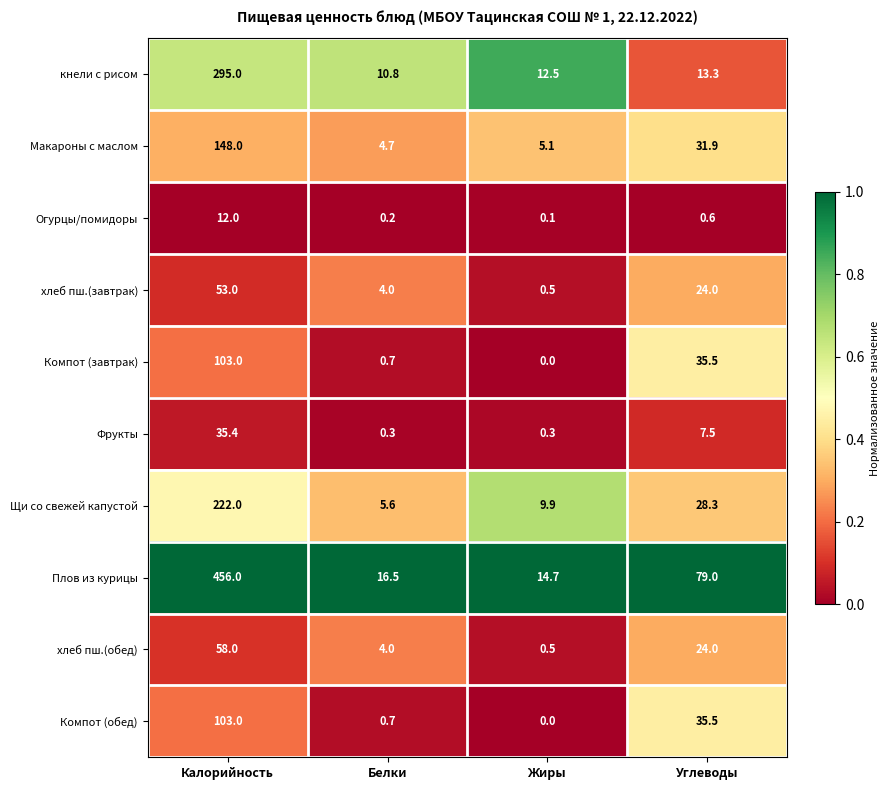

True or false: Огурцы/помидоры has a value of 0.2 at Белки.

True